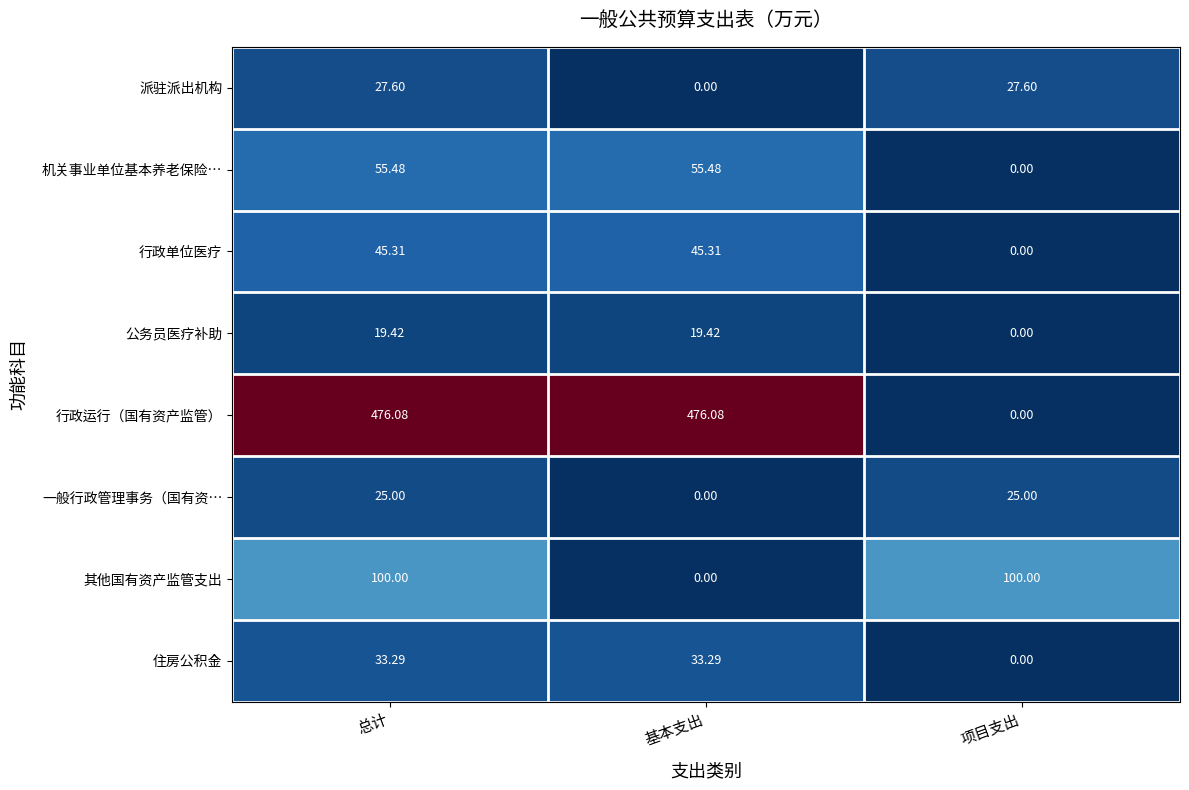

How many data points in 住房公积金 are above 33?

2